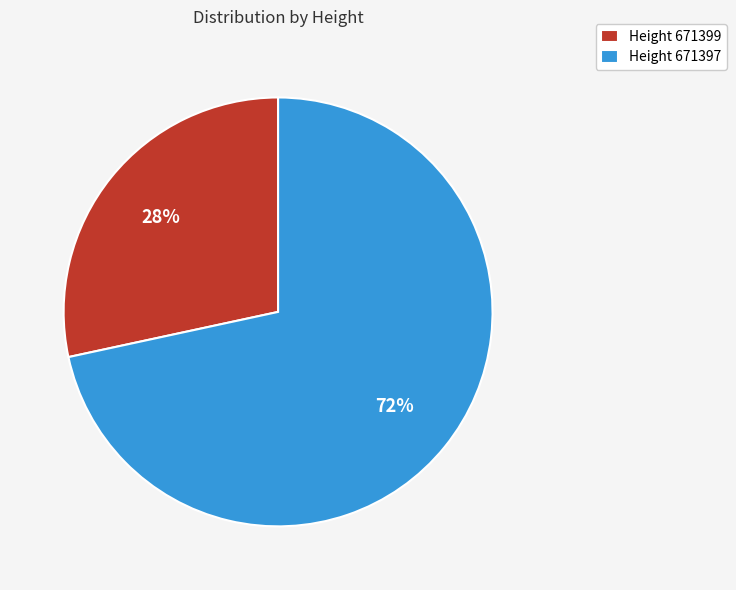

Do Height 671399 and Height 671397 together represent more than half of the pie?

Yes